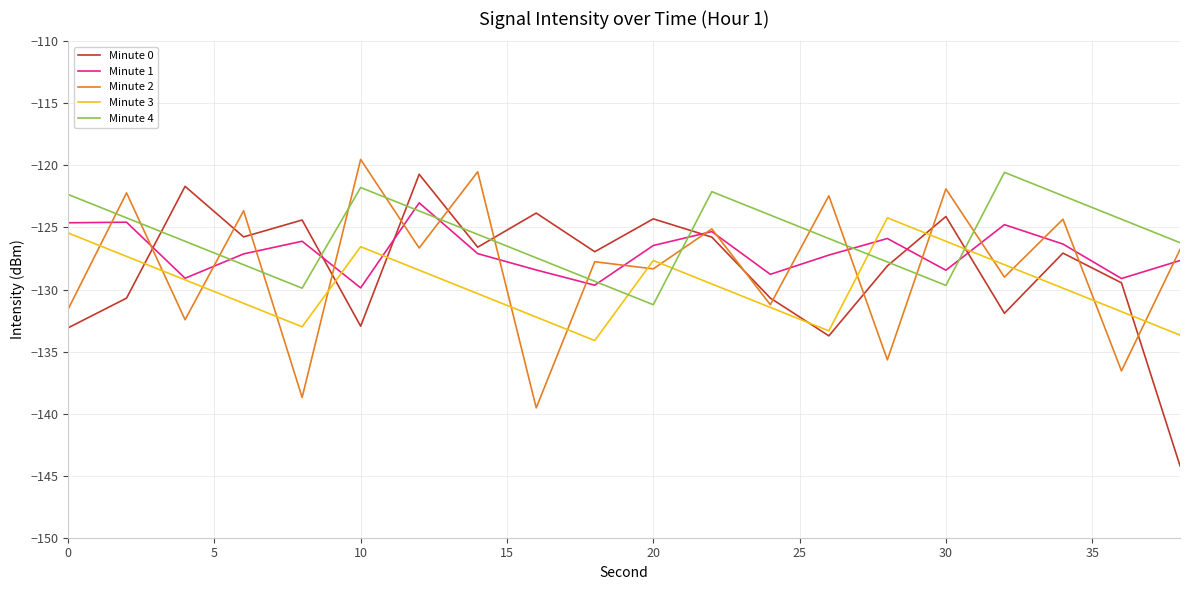

Which series has the widest spread of values?

Minute 0